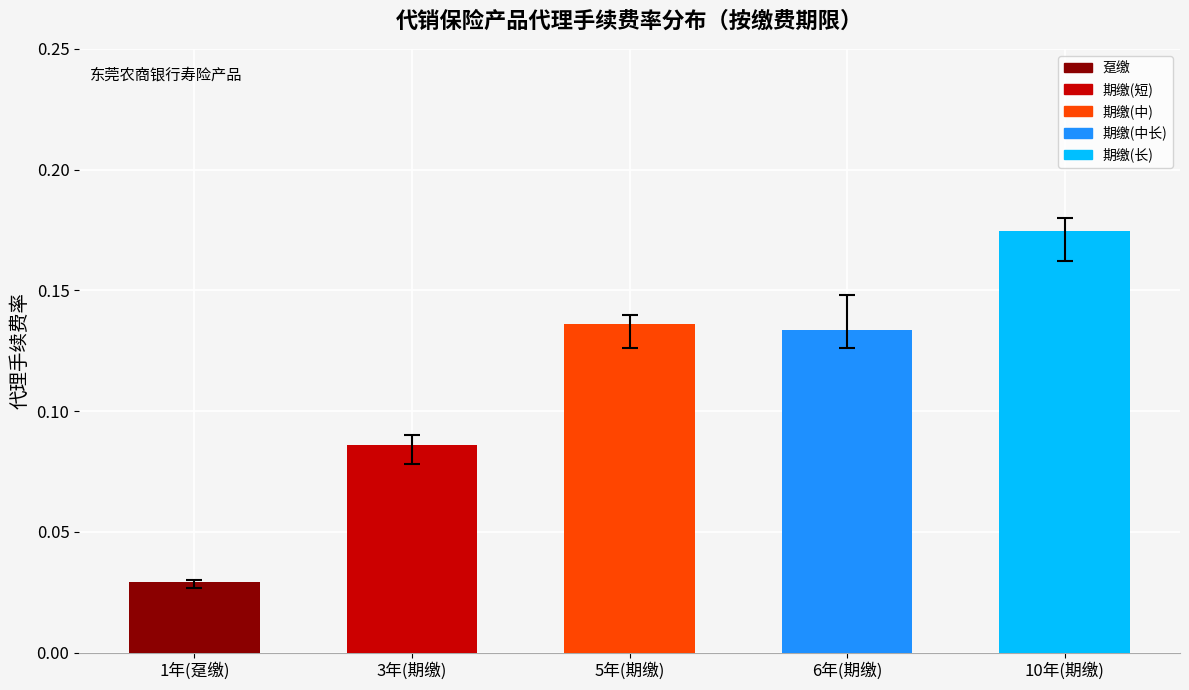

Which label corresponds to the largest value in the chart?

10年(期缴)